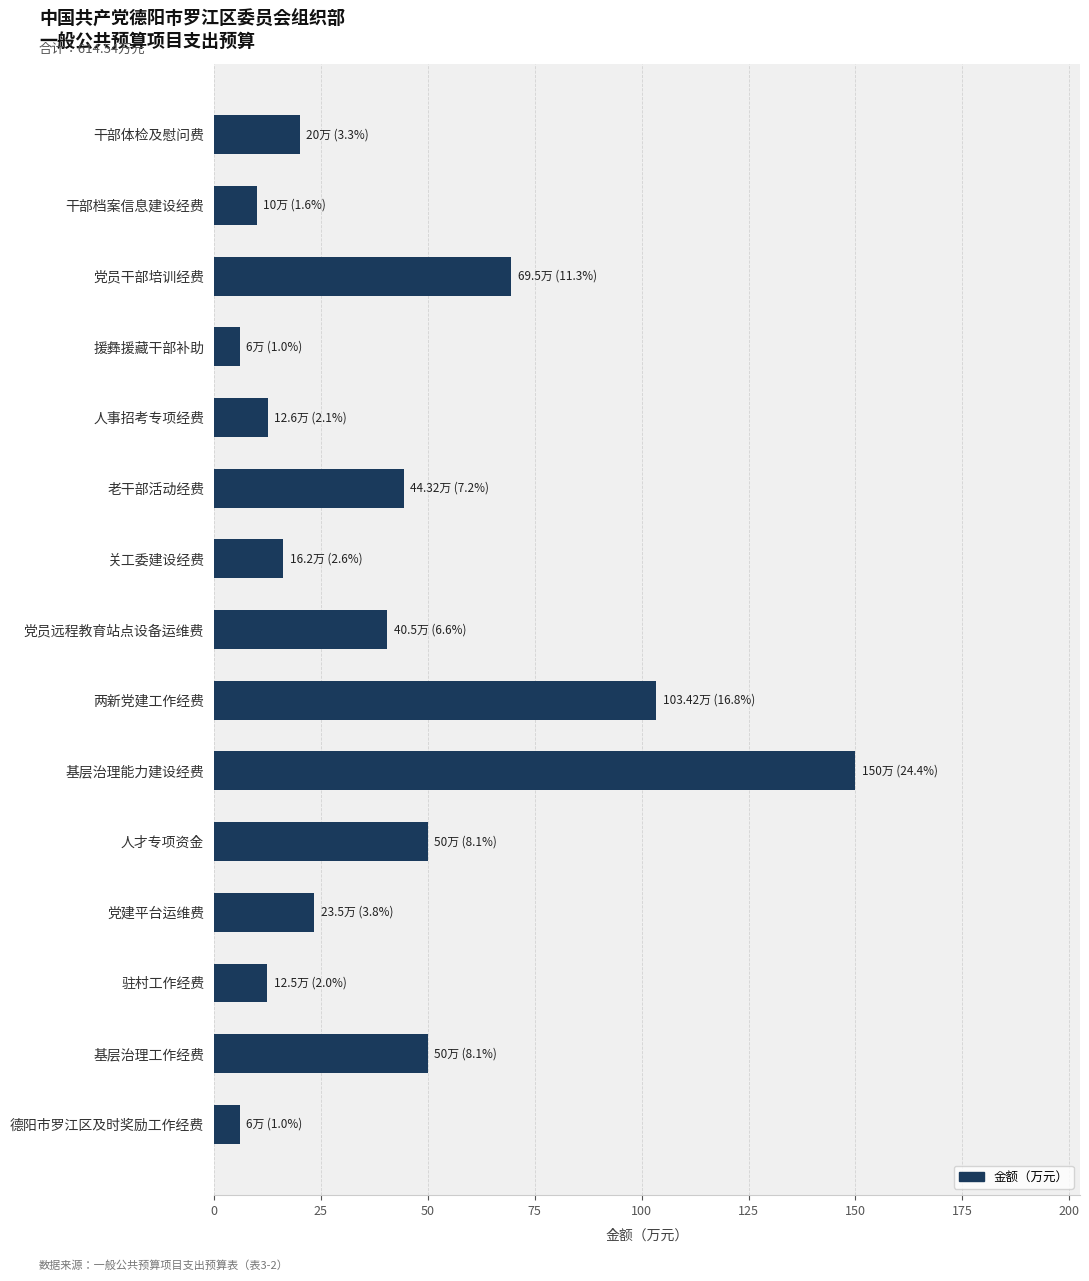

At which label is the value closest to 78?

党员干部培训经费